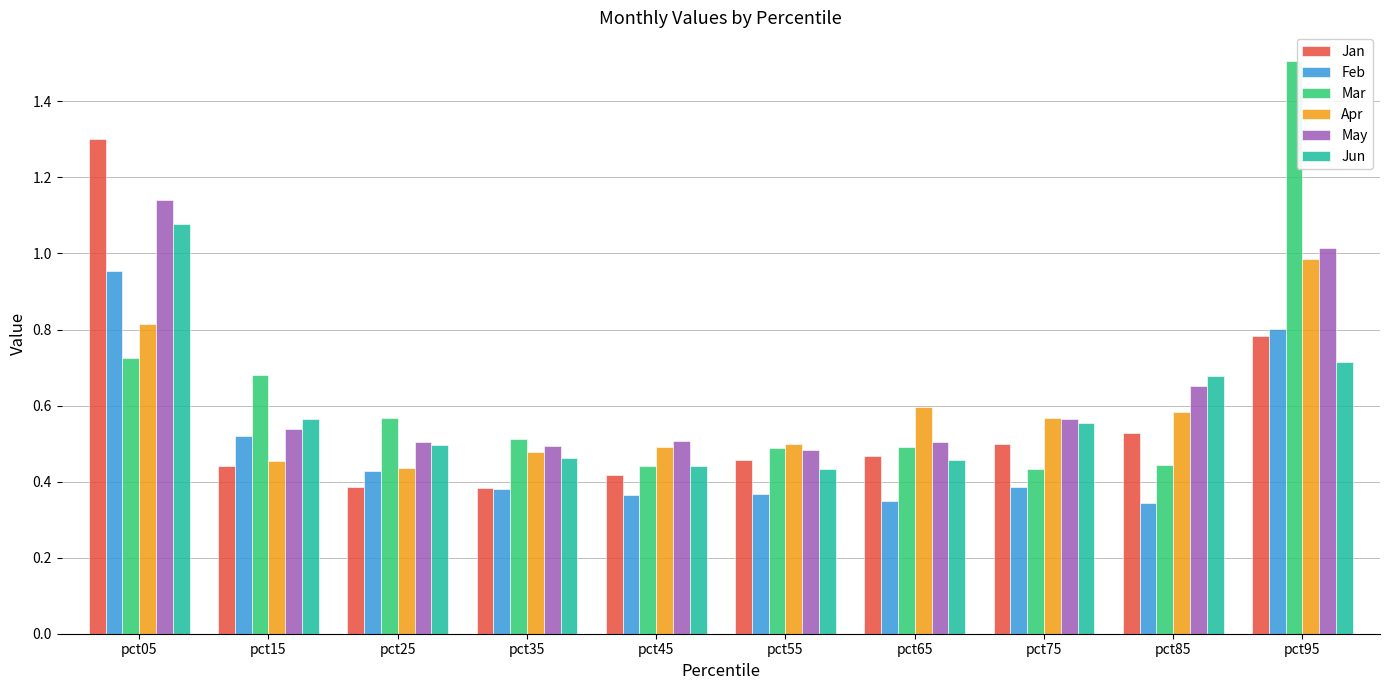

What is the greatest value displayed?

1.5